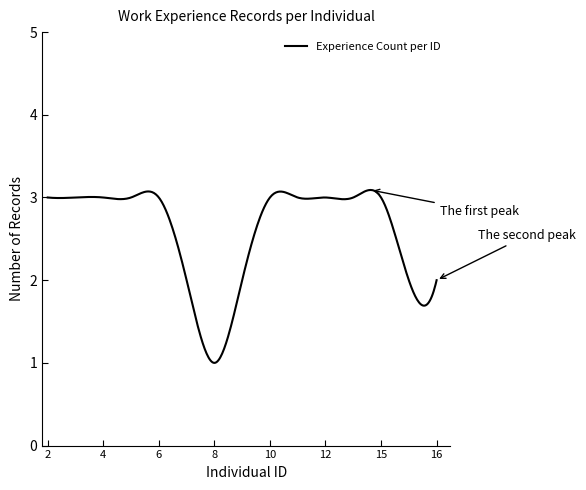

What is the maximum value shown in the chart?

3.1